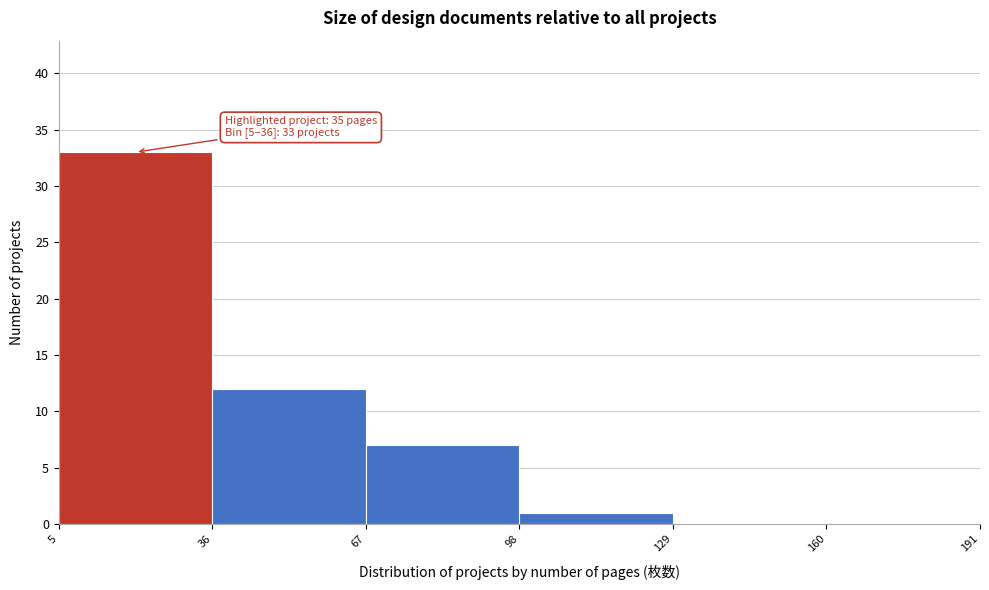

Over which range of the x-axis is the bar tallest?

5 to 36